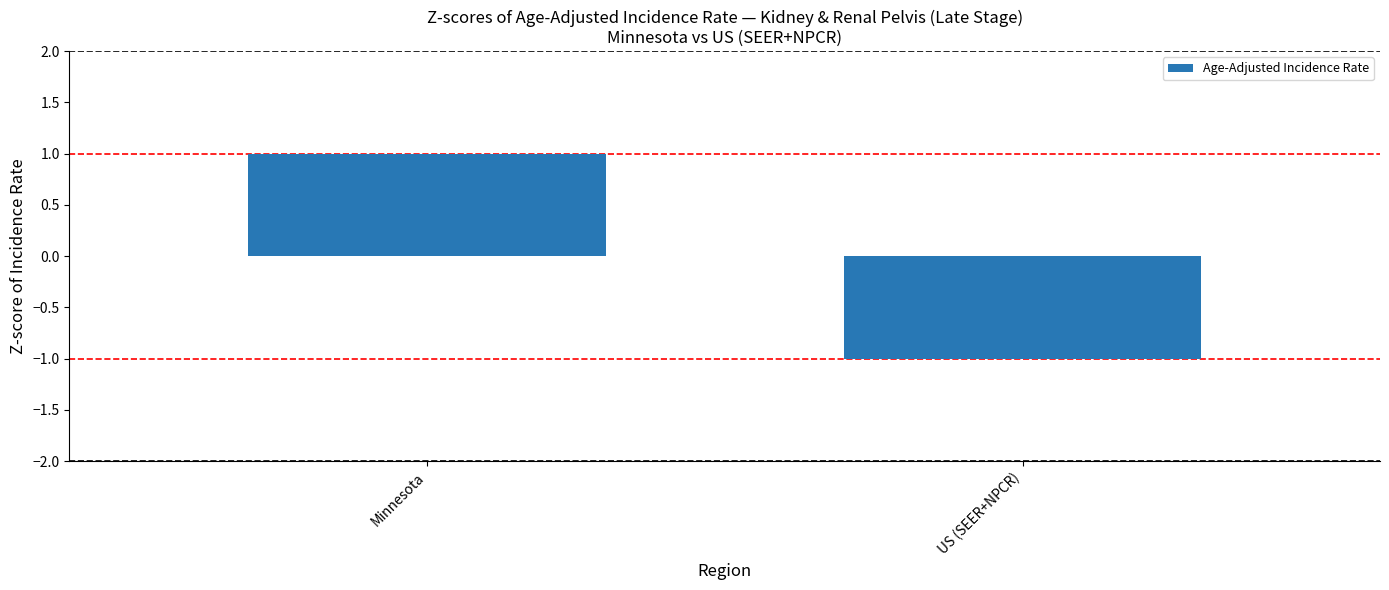

What is the maximum value shown in the chart?

1